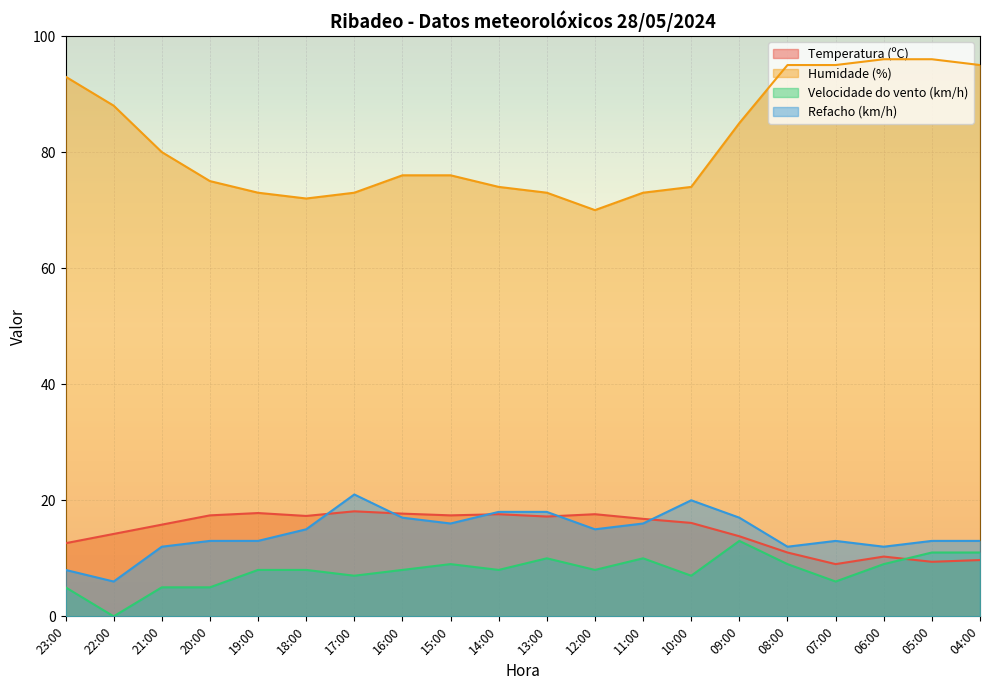

What is the minimum value for Humidade (%)?

70.0